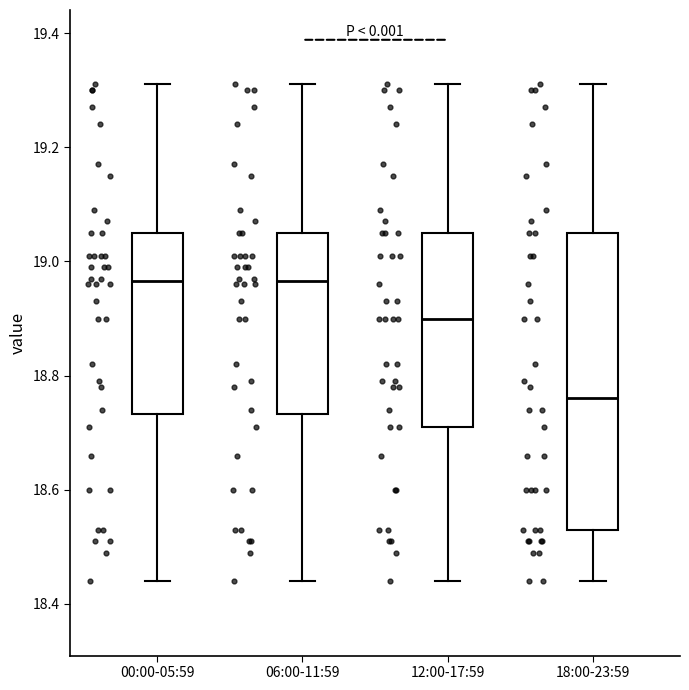

Which box is the tallest, from its lower edge to its upper edge?

18:00-23:59